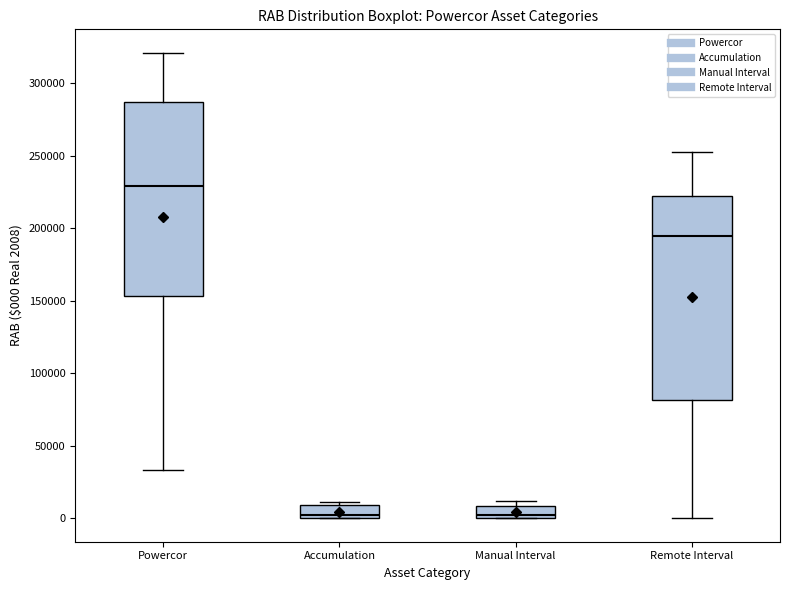

Which box has the highest median line?

Powercor